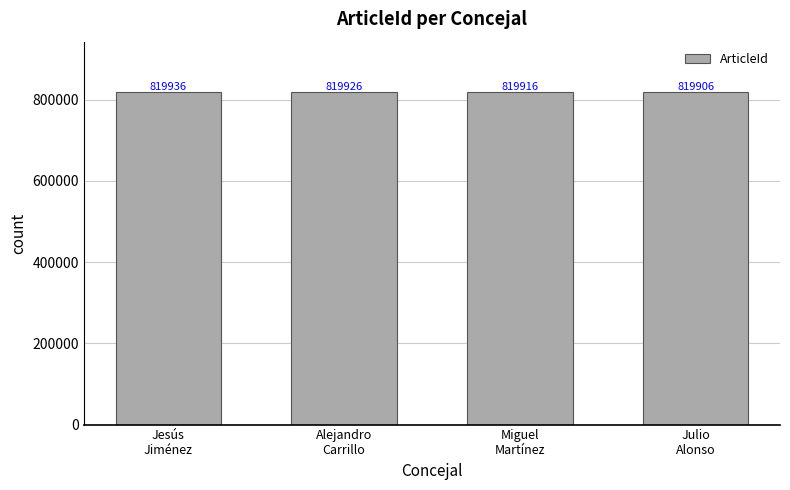

What is the sum of the values at Julio
Alonso and Alejandro
Carrillo?

1639832